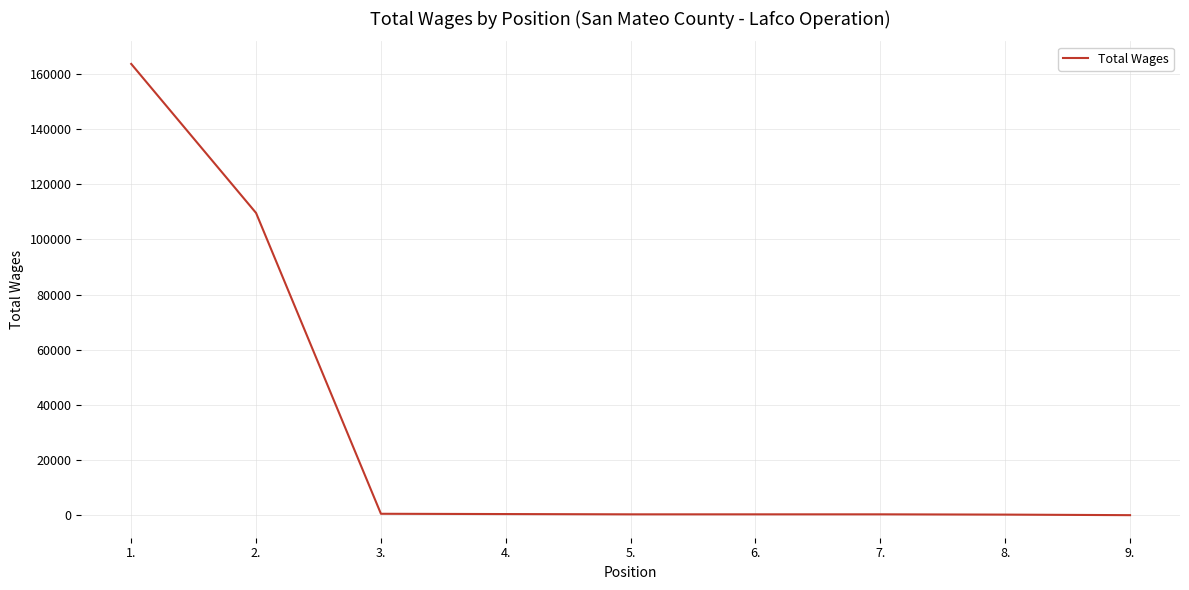

What is the difference between the maximum and minimum values?

163401